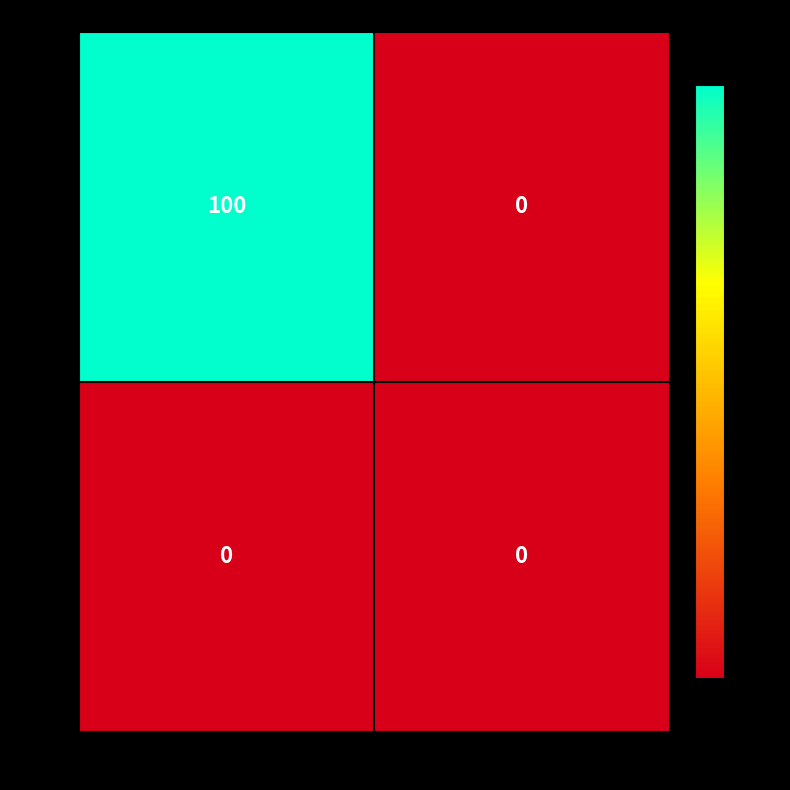

What is the difference between the maximum and minimum values in the 2351 series?

100